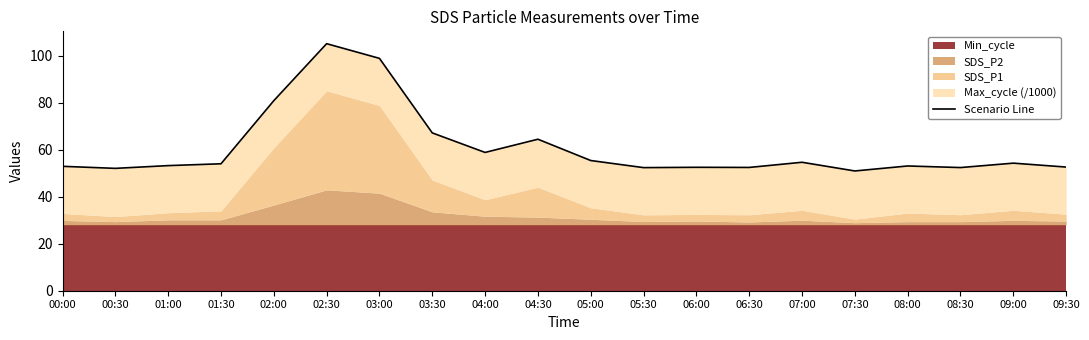

Where does the data first go above 54?

01:30